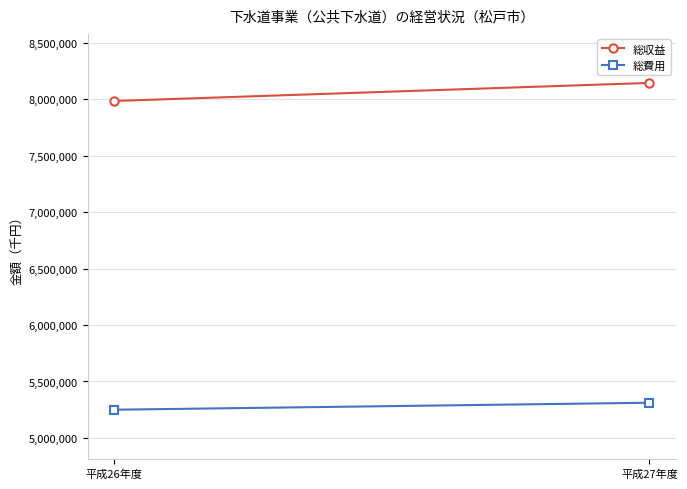

Which has a higher value, 平成26年度 or 平成27年度?

平成27年度